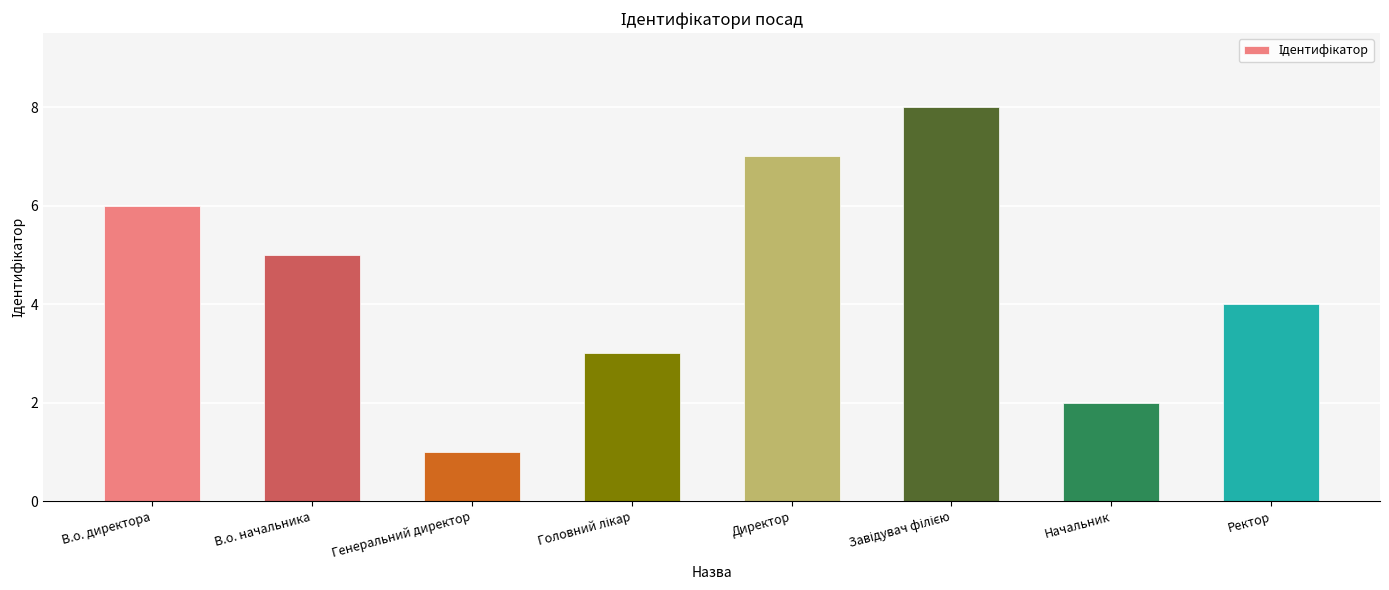

What is the greatest value displayed?

8